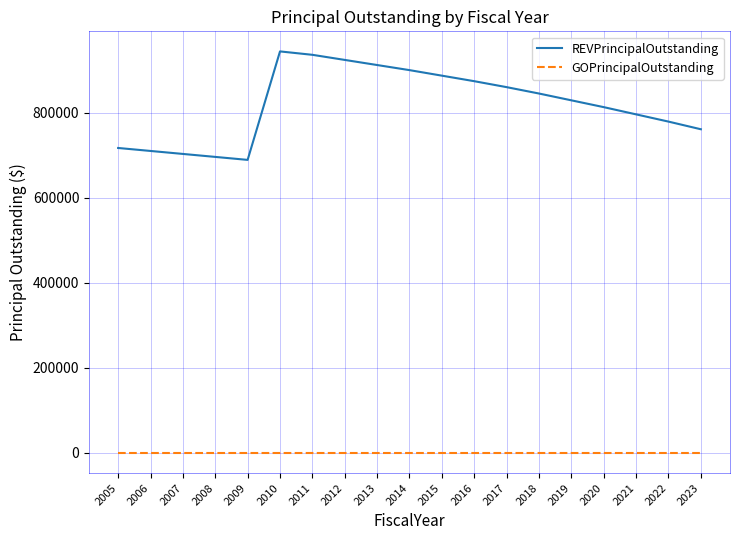

Reading left to right, list all the values displayed in this chart.

REVPrincipalOutstanding: 717000	710000	703000	696000	689000	944000	936000	924000	912000	900000	887000	874000	860000	845000	829000	813000	796000	779000	761000
GOPrincipalOutstanding: 0	0	0	0	0	0	0	0	0	0	0	0	0	0	0	0	0	0	0